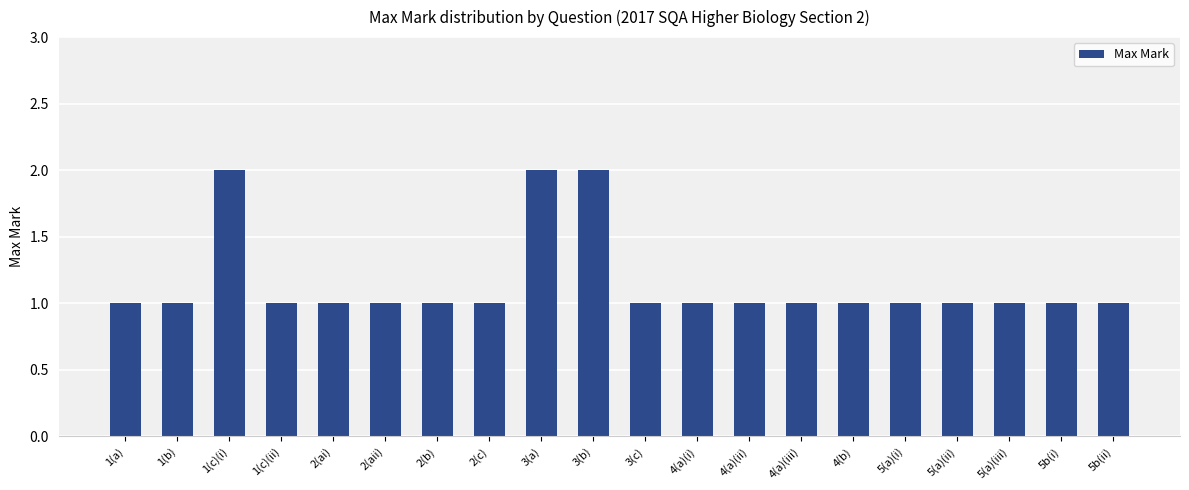

Count the values in the range 1 to 2.

20